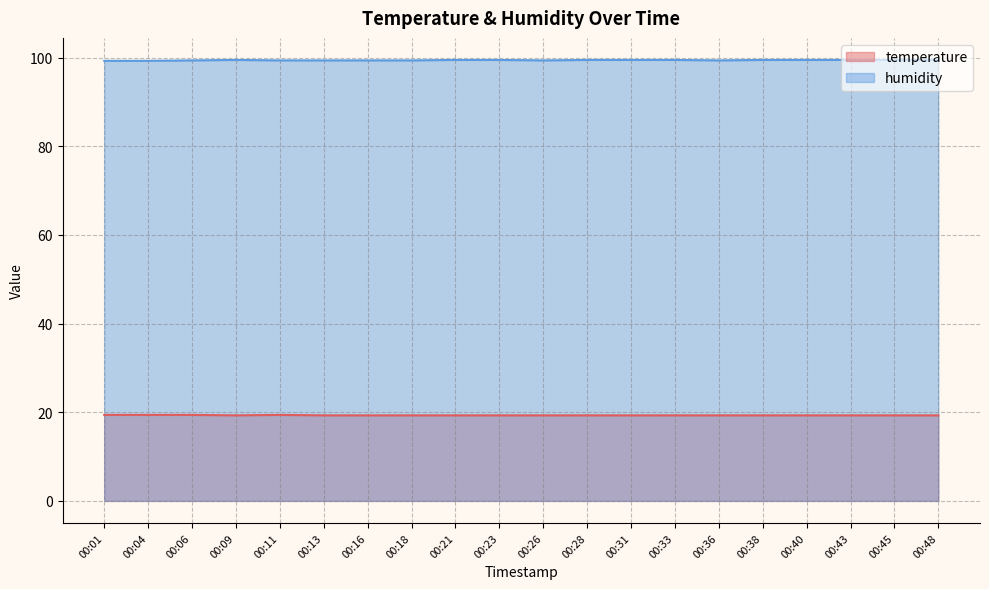

True or false: humidity and temperature cross at least once.

False